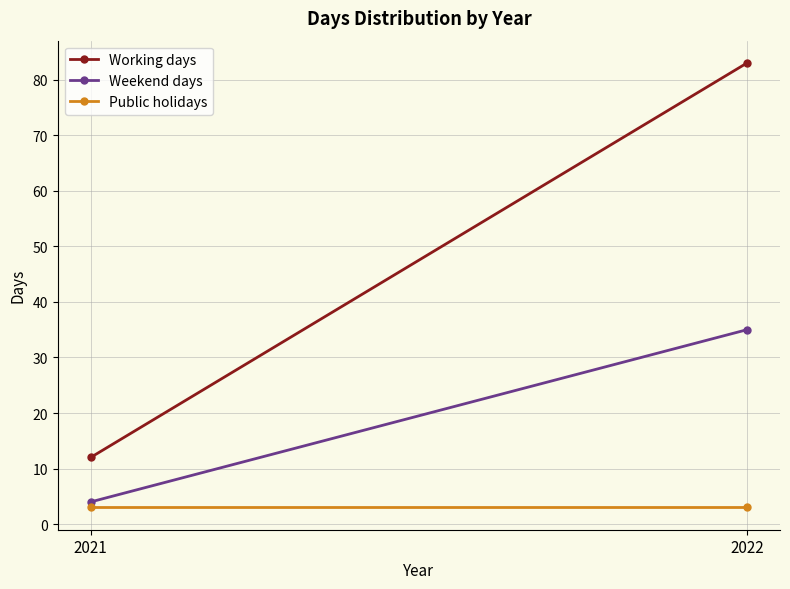

At how many categories does at least one series exceed 65?

1